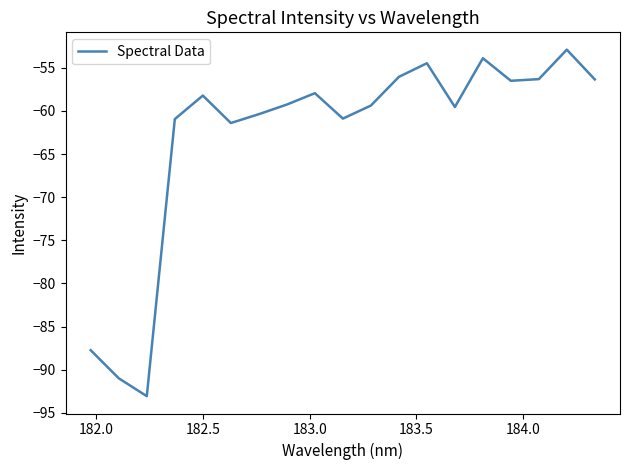

What is the difference between the maximum and minimum values?

40.2